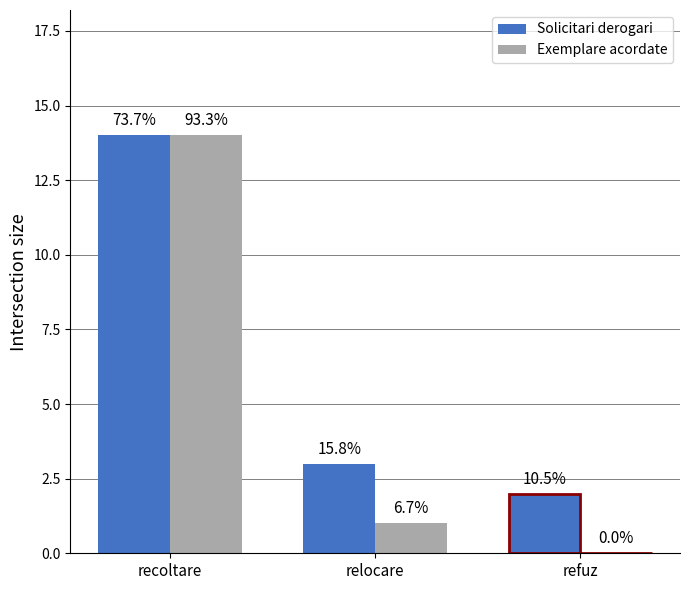

What is the label of the 1st bar from the right?

refuz